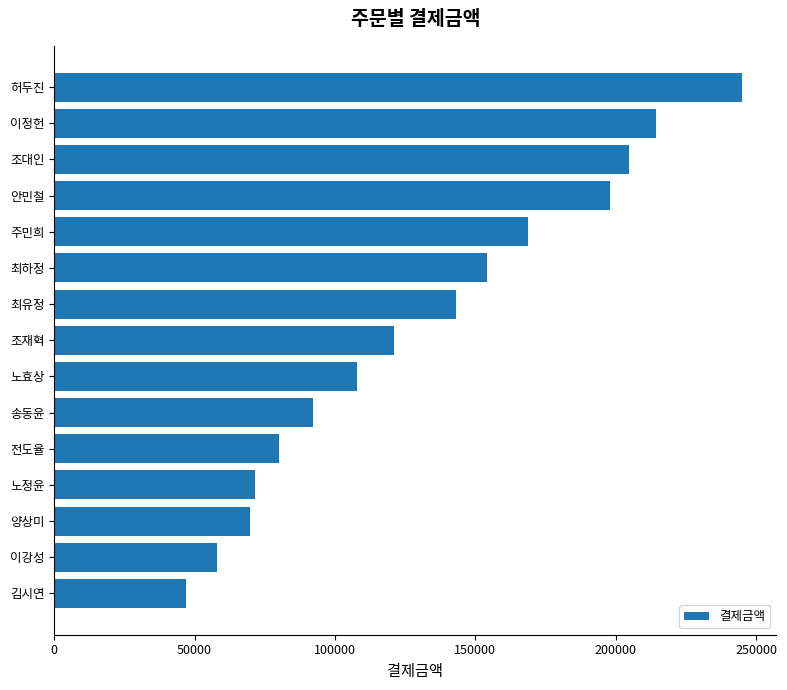

How many values are below 121000?

7